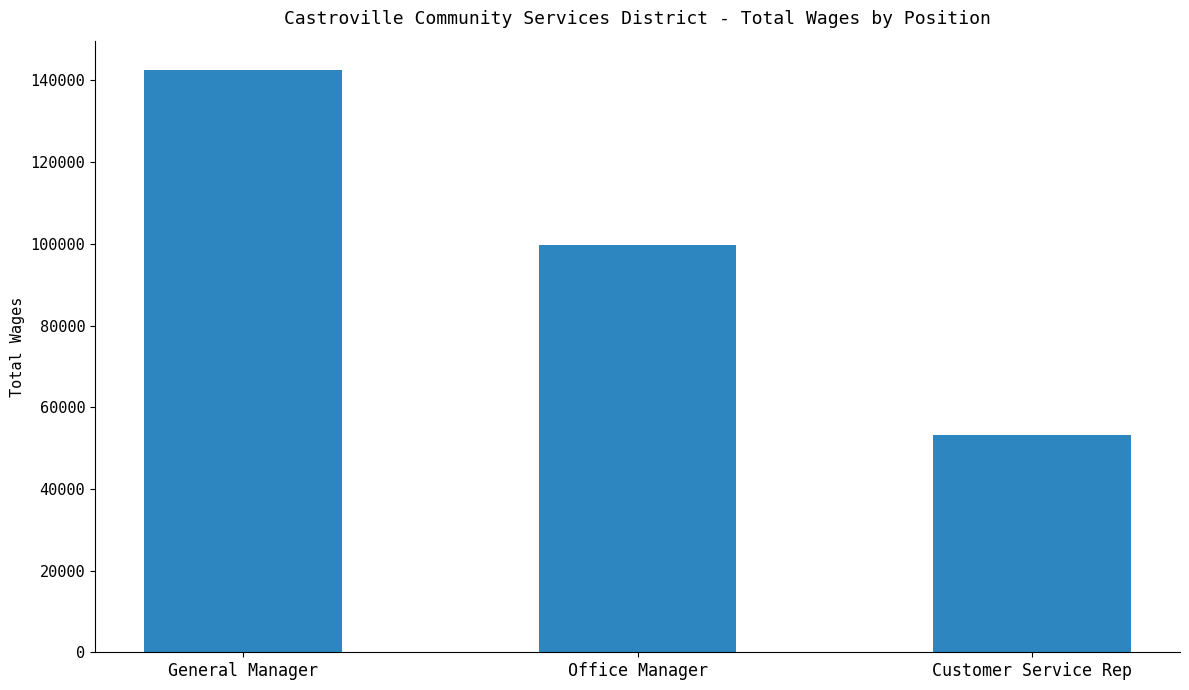

What is the maximum value shown in the chart?

142617